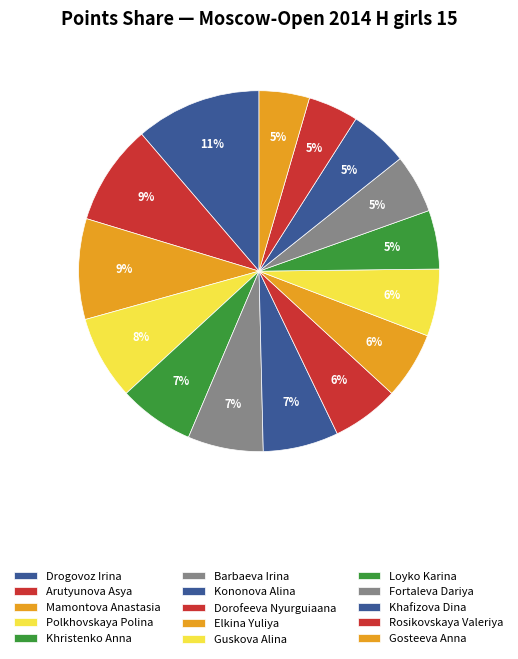

Is Mamontova Anastasia the majority of the pie?

No